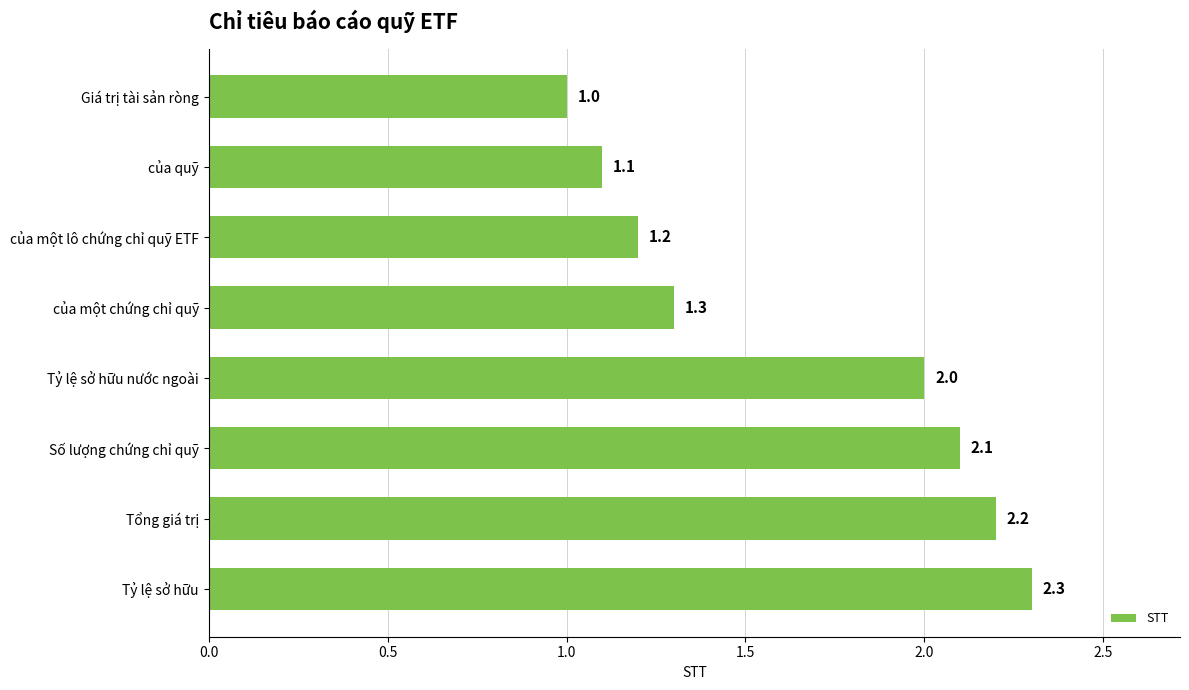

What is the difference between the maximum and minimum values?

1.3